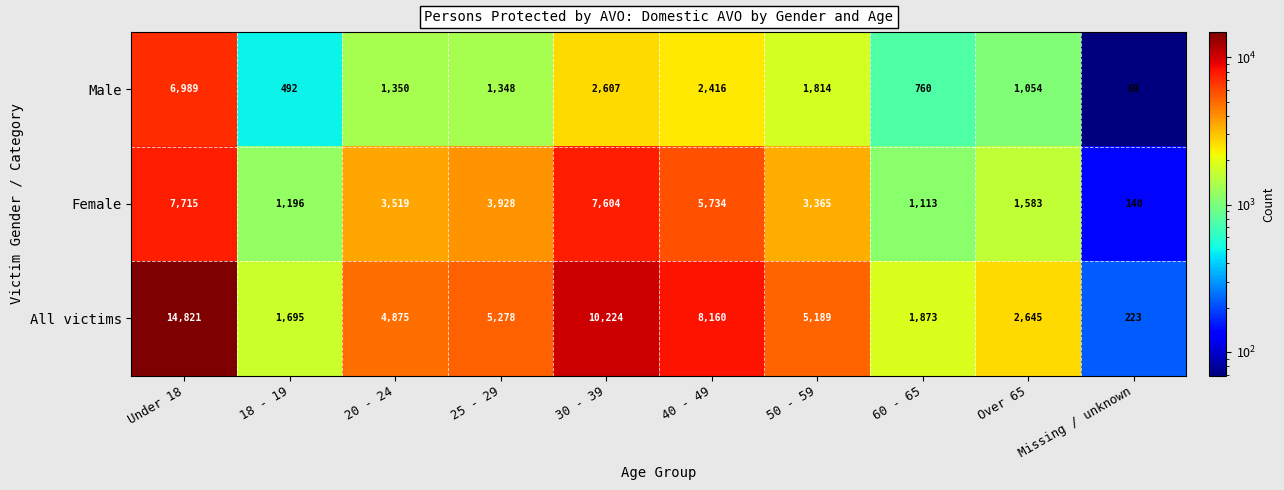

The Female series shows 3928 at 25 - 29. True or false?

True